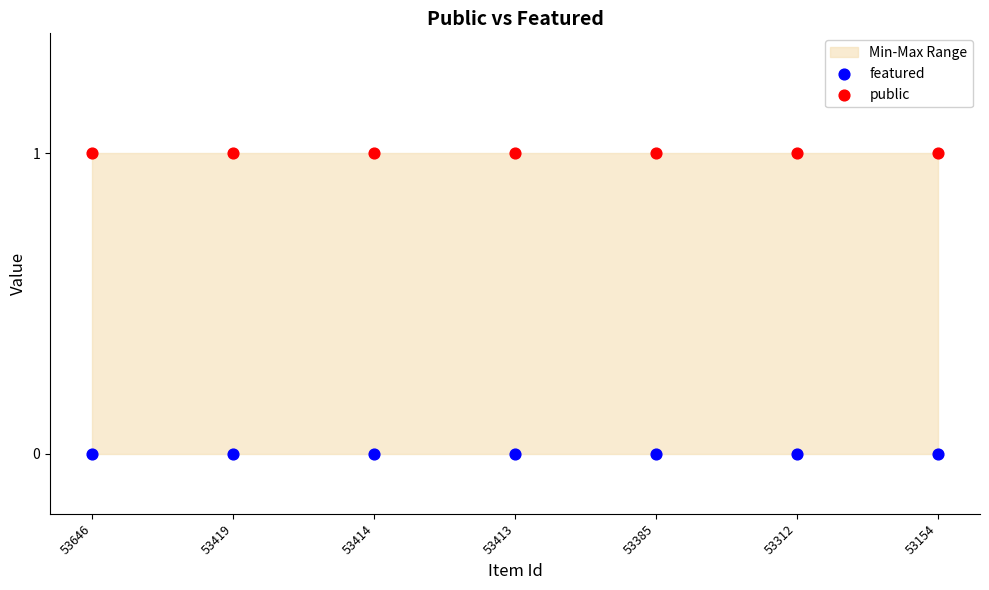

Which series contains the lowest Y value?

featured